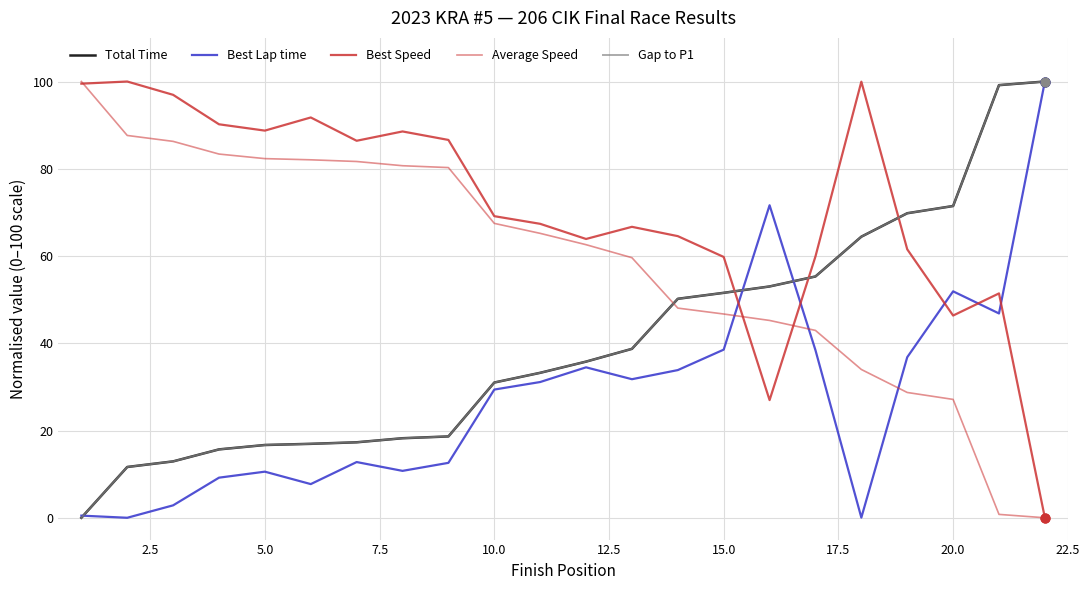

Which series has the largest total across all categories?

Best Speed